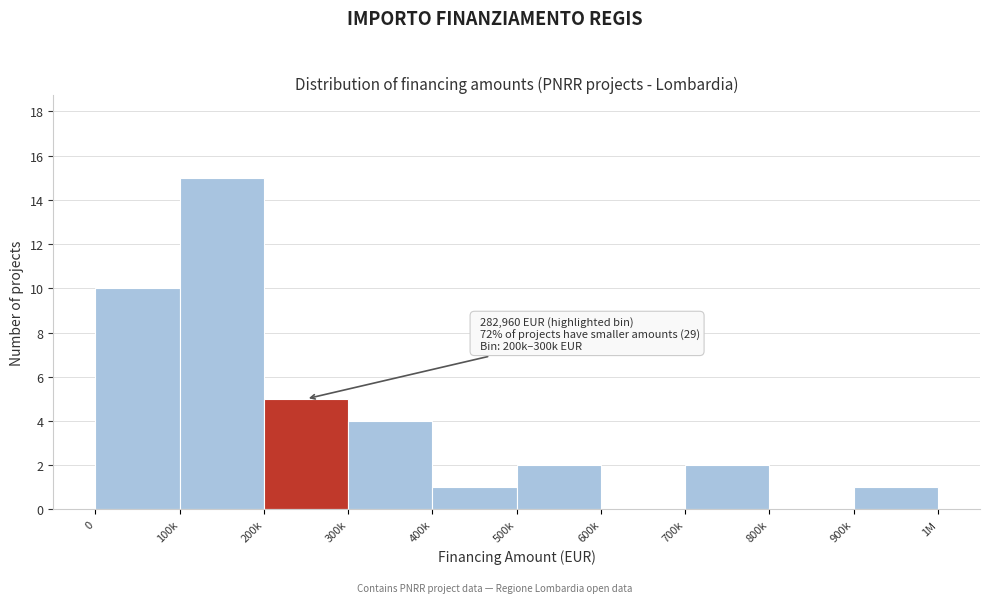

Reading left to right, list all the values displayed in this chart.

0=10	100k=15	200k=5	300k=4	400k=1	500k=2	600k=0	700k=2	800k=0	900k=1